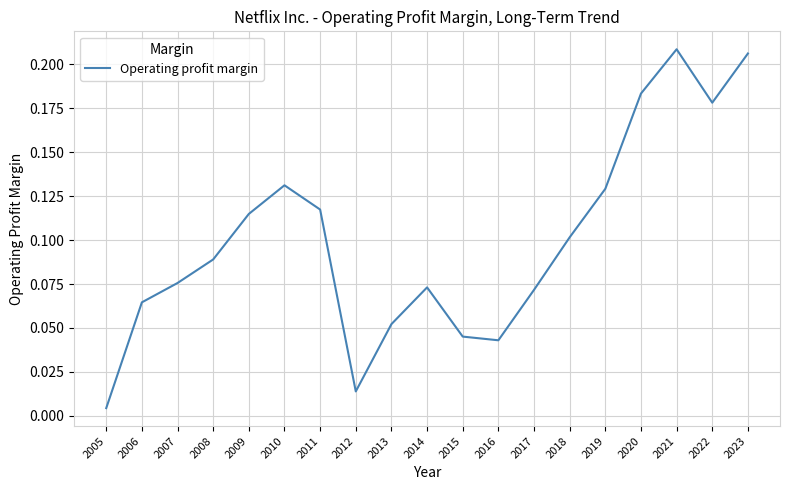

At which label is the value closest to 0?

2005